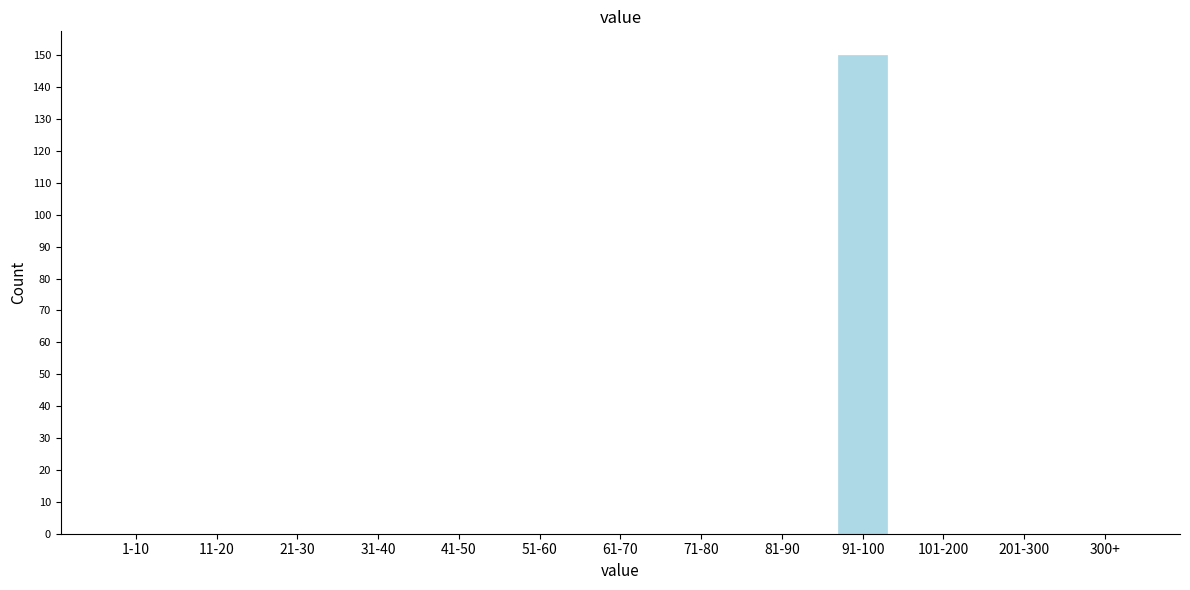

Reading left to right, list all the values displayed in this chart.

1-10=0	11-20=0	21-30=0	31-40=0	41-50=0	51-60=0	61-70=0	71-80=0	81-90=0	91-100=150	101-200=0	201-300=0	300+=0